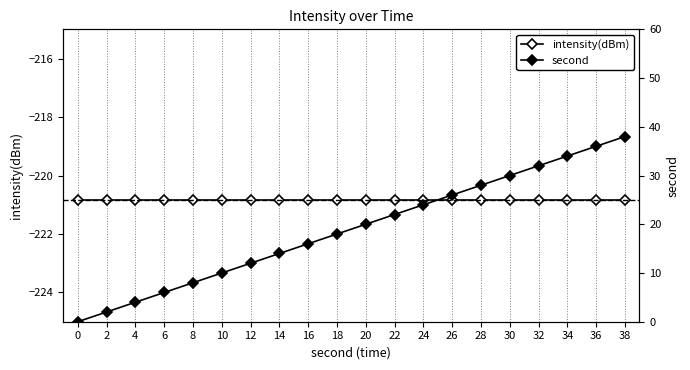

Which category has the highest value across all series?

38